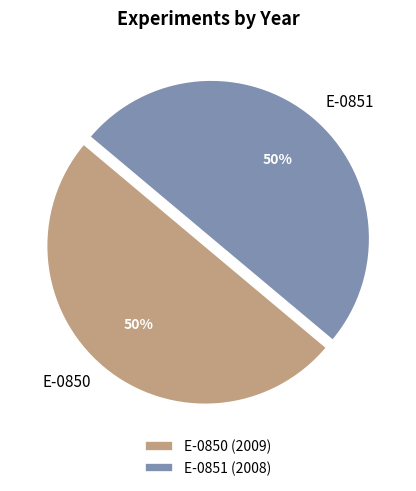

True or false: E-0850 accounts for 36% of the total.

False